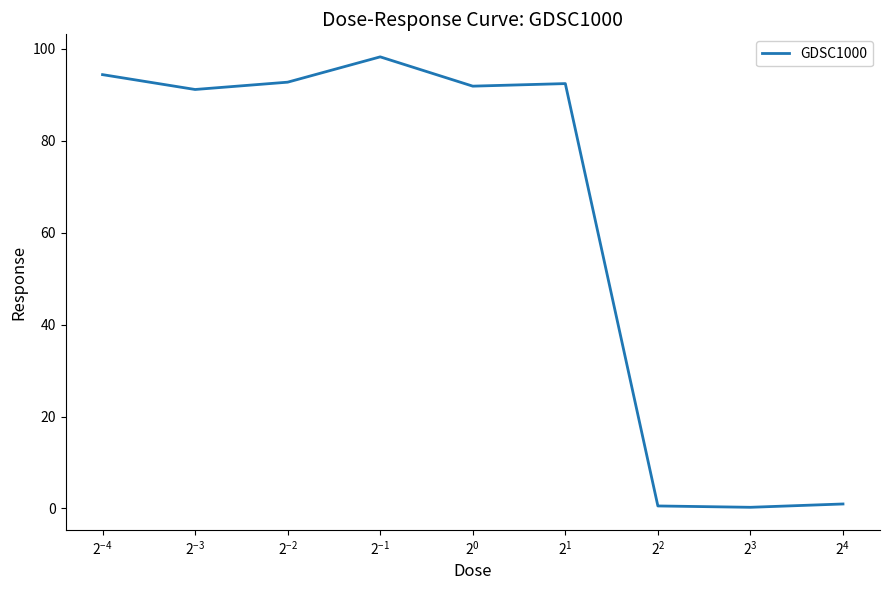

True or false: there are more than 2 points higher than both neighbors.

False